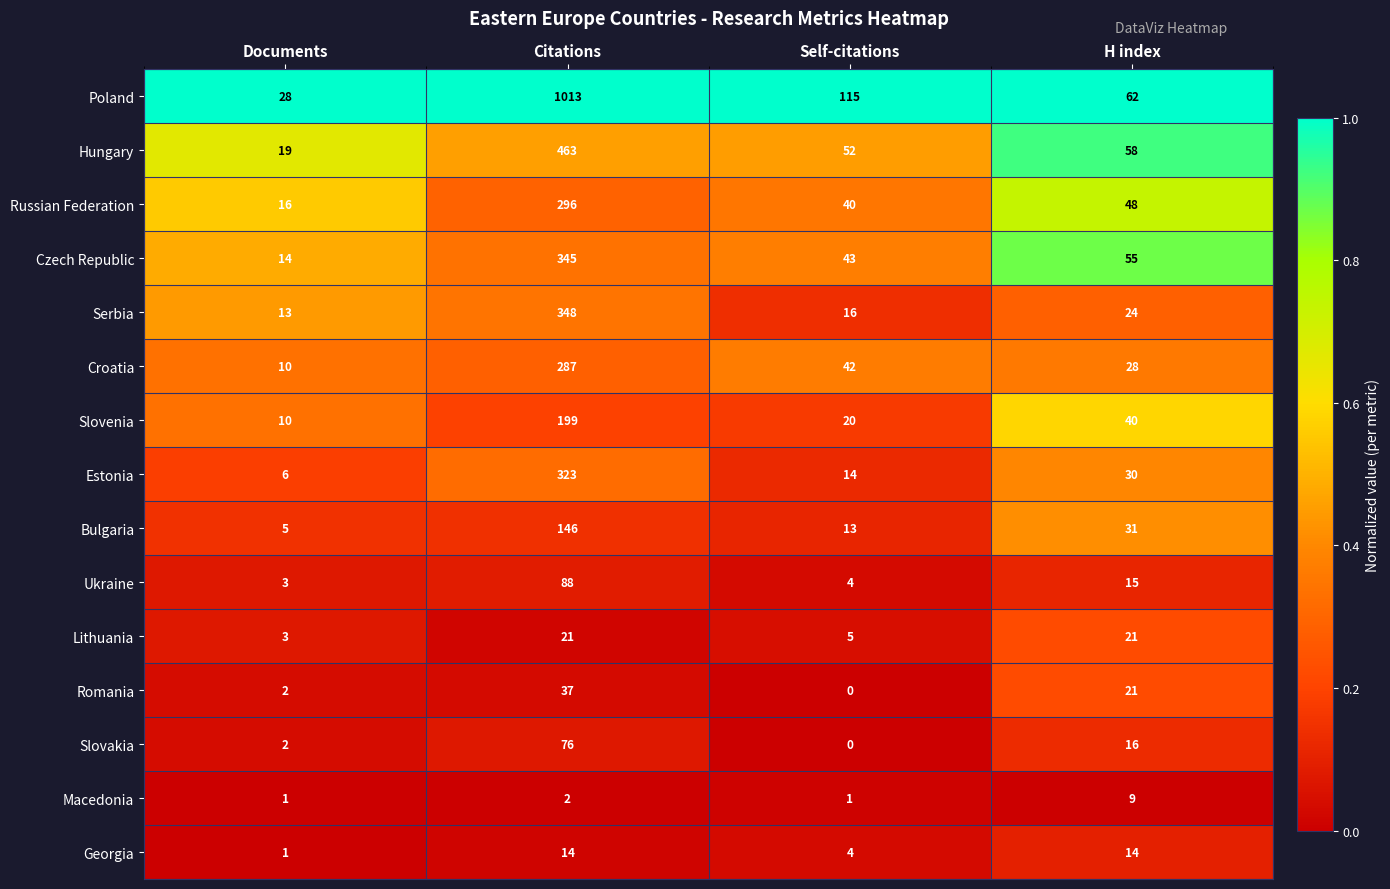

List the series in order of their peak value, lowest first.

Macedonia, Georgia, Lithuania, Romania, Slovakia, Ukraine, Bulgaria, Slovenia, Croatia, Russian Federation, Estonia, Czech Republic, Serbia, Hungary, Poland